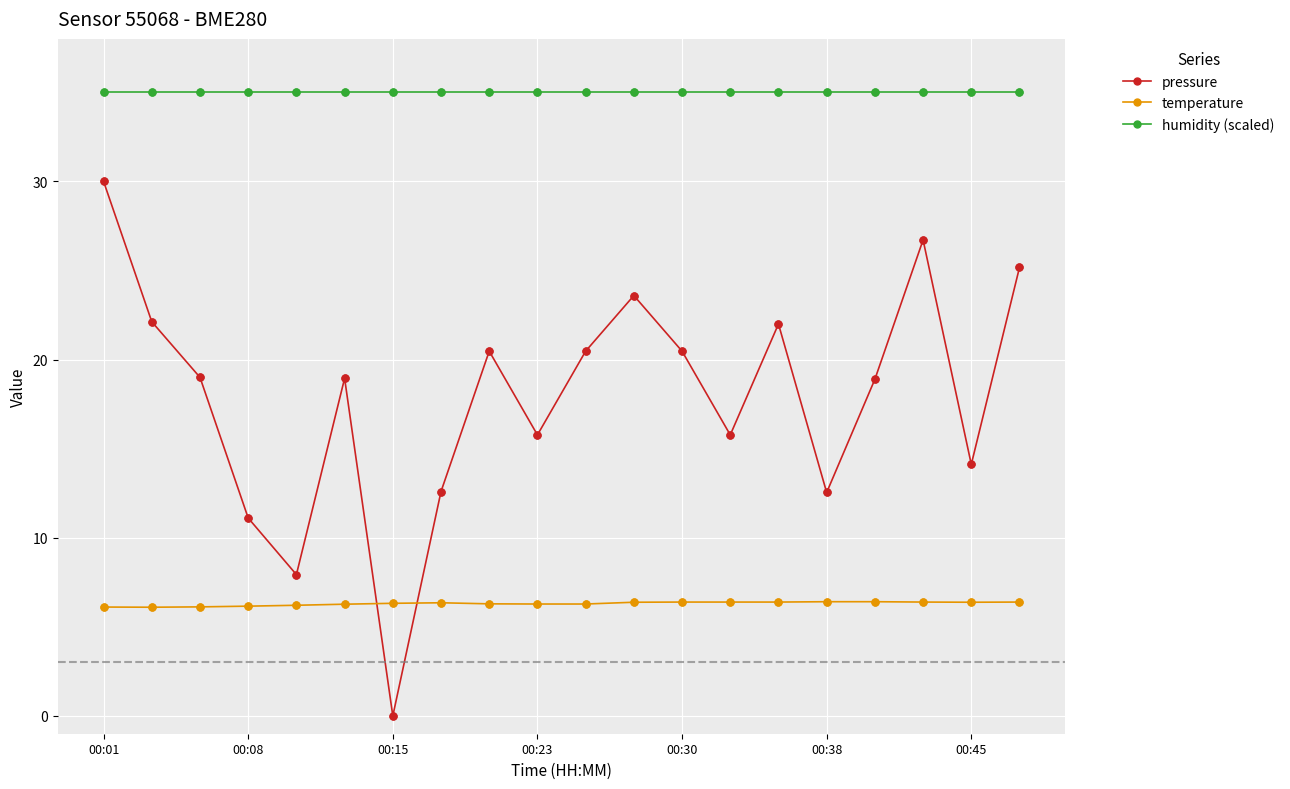

Which series has the largest total across all categories?

humidity (scaled)